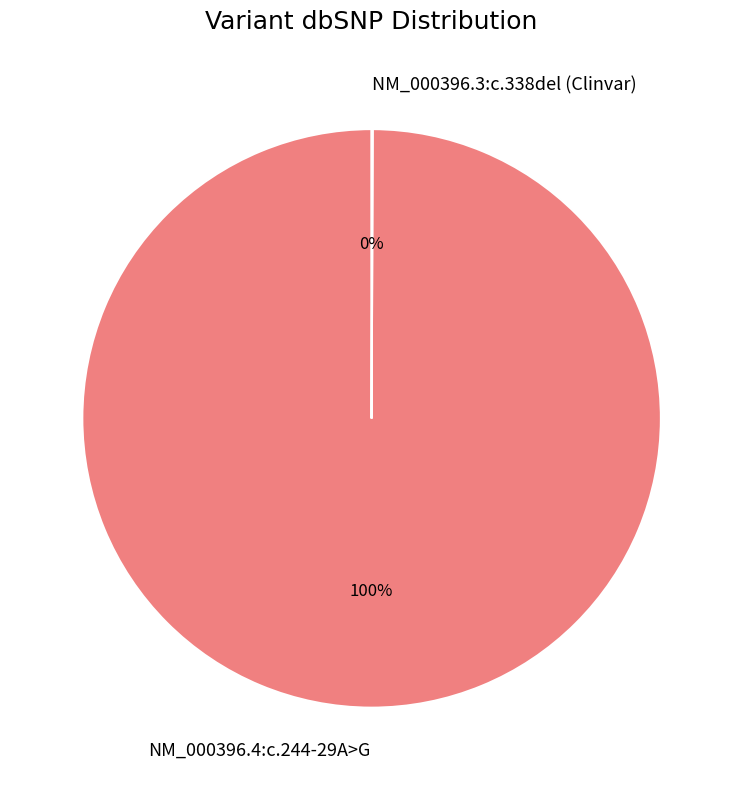

True or false: NM_000396.4:c.244-29A>G accounts for 100% of the total.

True